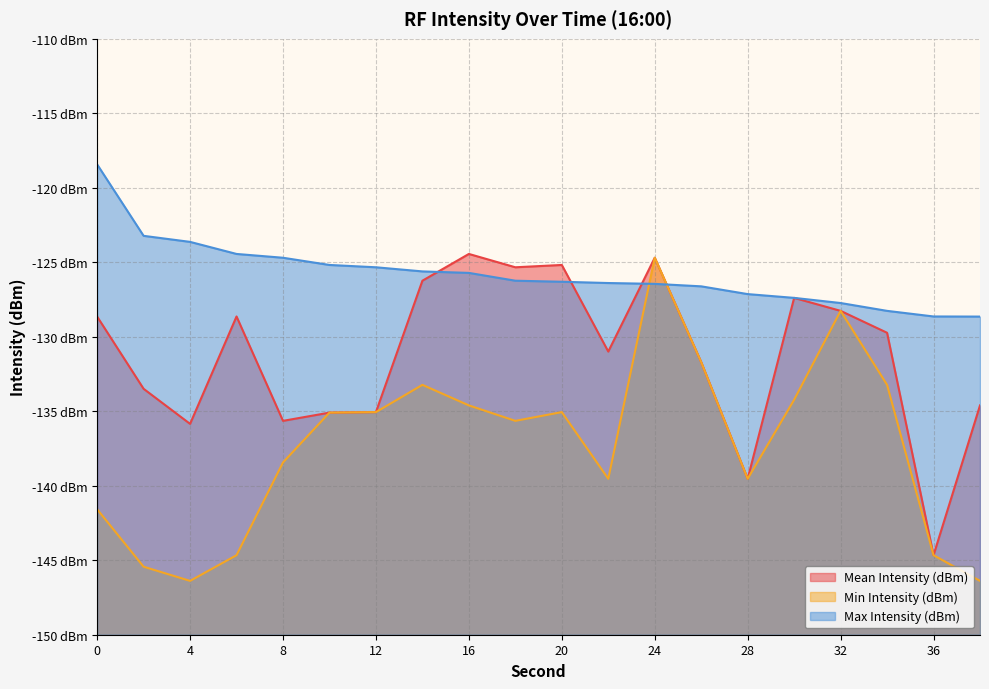

True or false: Max Intensity (dBm) and Min Intensity (dBm) intersect in this chart.

True